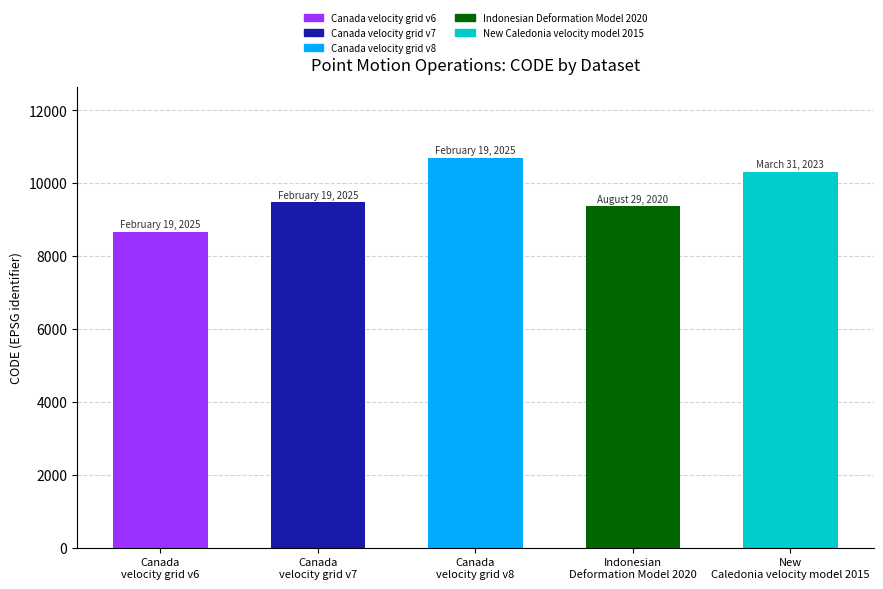

What is the difference between the values at Indonesian
Deformation Model 2020 and Canada
velocity grid v7?

108